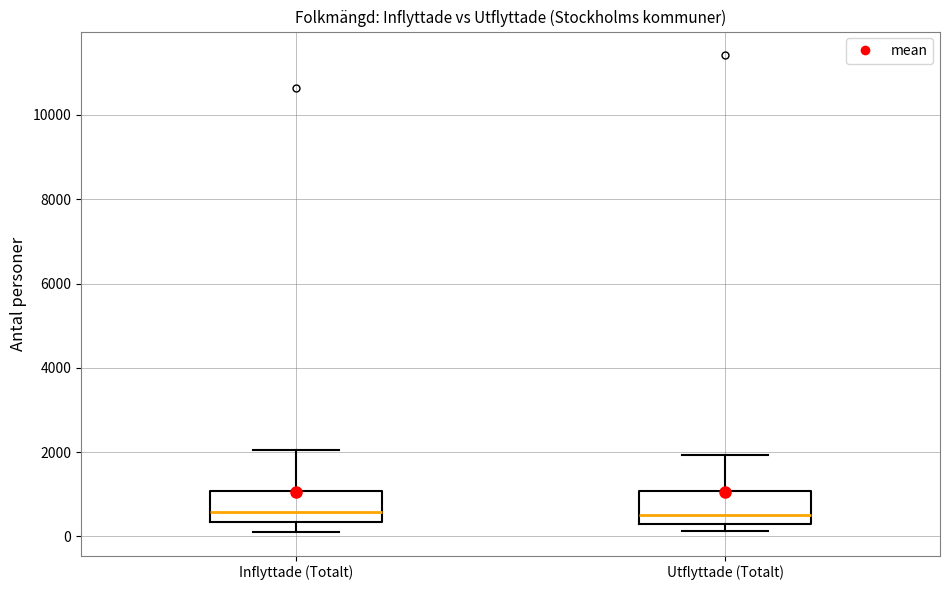

Reading left to right, read every box against the y-axis: the position of its median line, the range the box covers, and the ends of its whiskers. The values are not printed on the chart, so give them approximately, as read against the axis.

Inflyttade (Totalt): median 600, box 400 to 1000, whiskers 200 to 2000
Utflyttade (Totalt): median 400, box 200 to 1000, whiskers 200 (just below the box's lower edge) to 2000